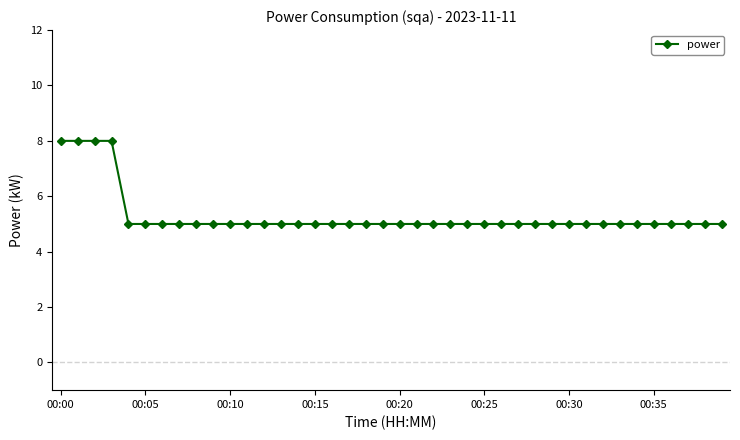

What is the value of the 11th point from the left?

5